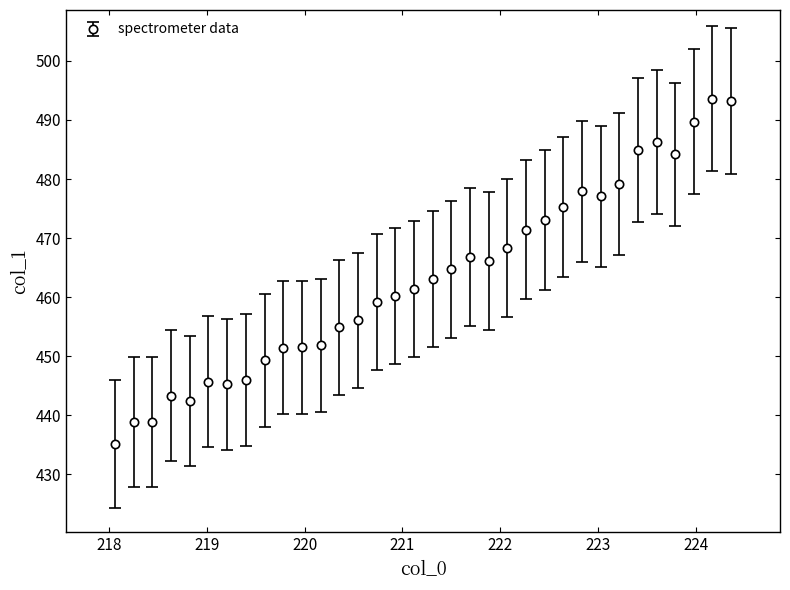

What is the difference between the second highest and minimum values?

58.0